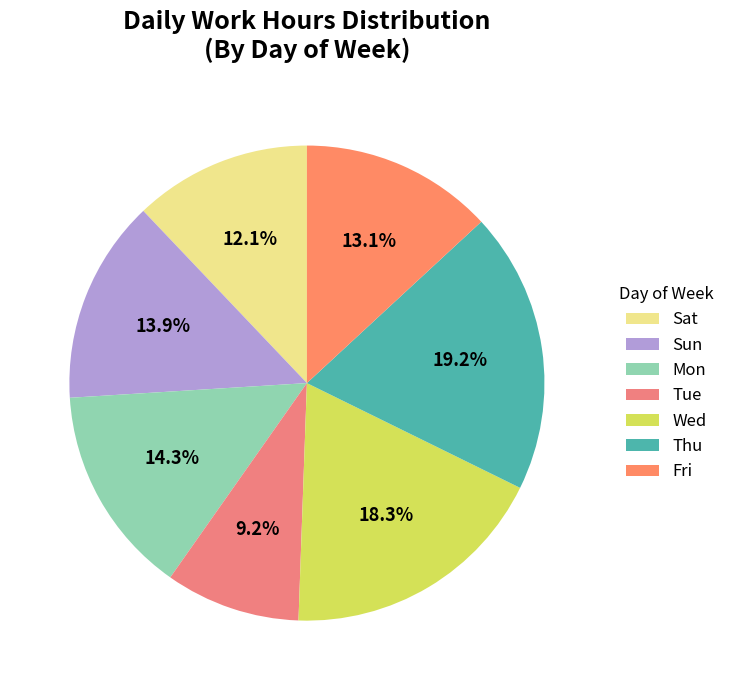

Does Mon represent more than half of the total?

No